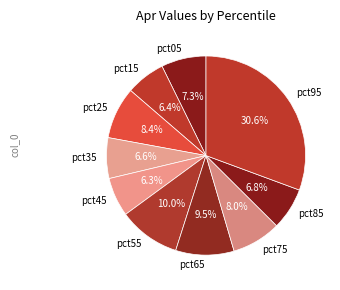

Do pct05 and pct15 together represent more than half of the pie?

No